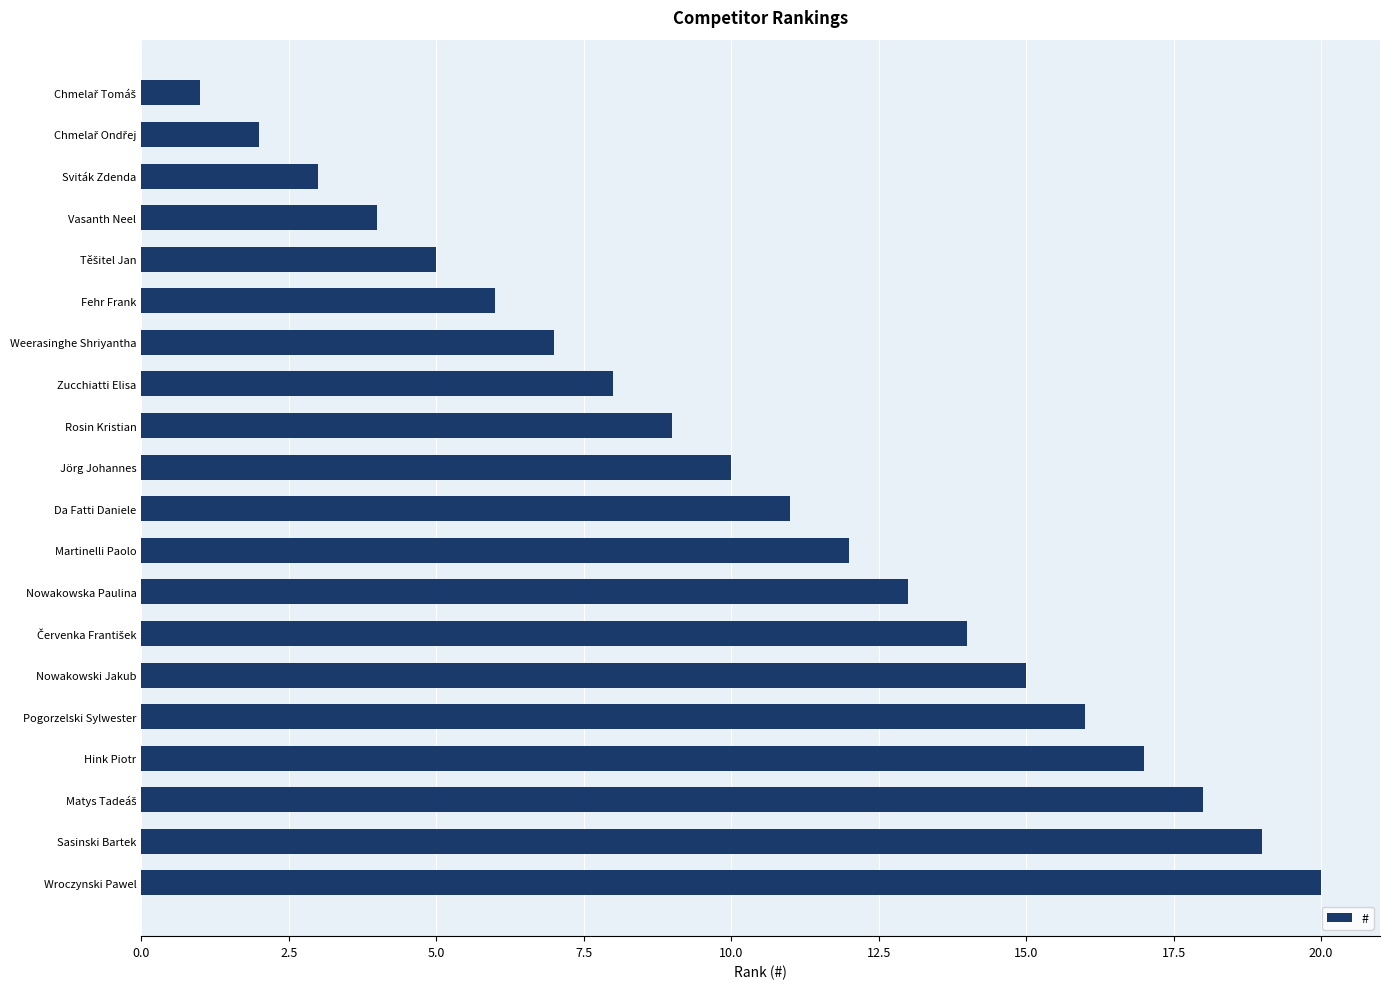

Which label corresponds to the largest value in the chart?

Wroczynski Pawel